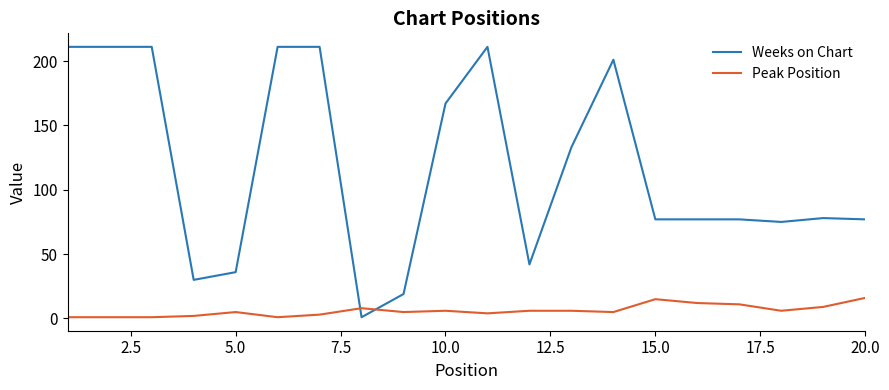

Reading right to left, transcribe all the data shown in this chart.

Weeks on Chart: 77	78	75	77	77	77	201	133	42	211	167	19	1	211	211	36	30	211	211	211
Peak Position: 16	9	6	11	12	15	5	6	6	4	6	5	8	3	1	5	2	1	1	1